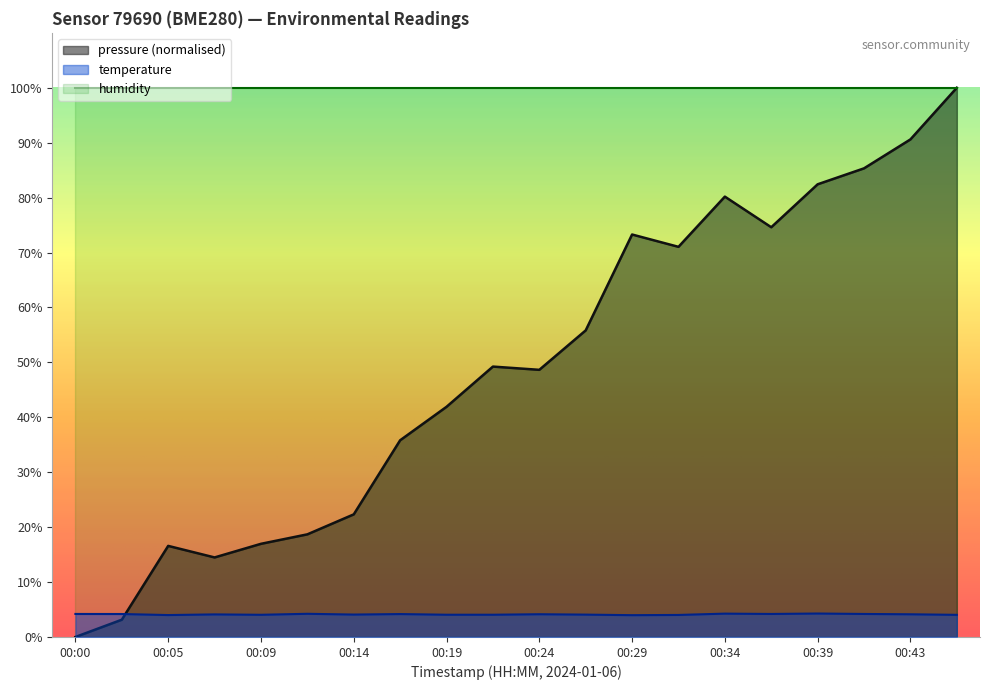

Reading right to left, list all the values displayed in this chart.

pressure: 00:46=100.0	00:43=90.6	00:41=85.3	00:39=82.4	00:36=74.6	00:34=80.2	00:31=71.0	00:29=73.3	00:26=55.8	00:24=48.6	00:22=49.2	00:19=41.9	00:17=35.8	00:14=22.3	00:12=18.7	00:09=17.0	00:07=14.5	00:05=16.6	00:02=3.1	00:00=0.0
temperature: 00:46=4.0	00:43=4.1	00:41=4.2	00:39=4.3	00:36=4.2	00:34=4.2	00:31=4.0	00:29=4.0	00:26=4.1	00:24=4.1	00:22=4.0	00:19=4.0	00:17=4.2	00:14=4.1	00:12=4.2	00:09=4.0	00:07=4.1	00:05=4.0	00:02=4.2	00:00=4.2